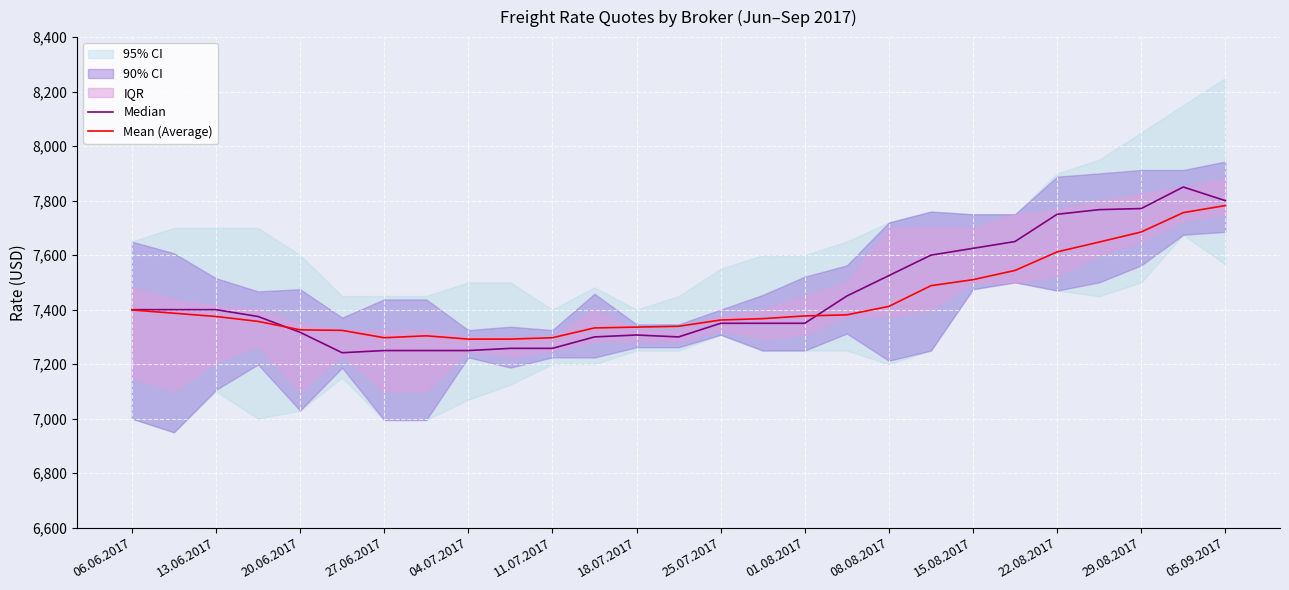

Is it true that Mean (Average) equals 3646 at 15.08.2017?

False